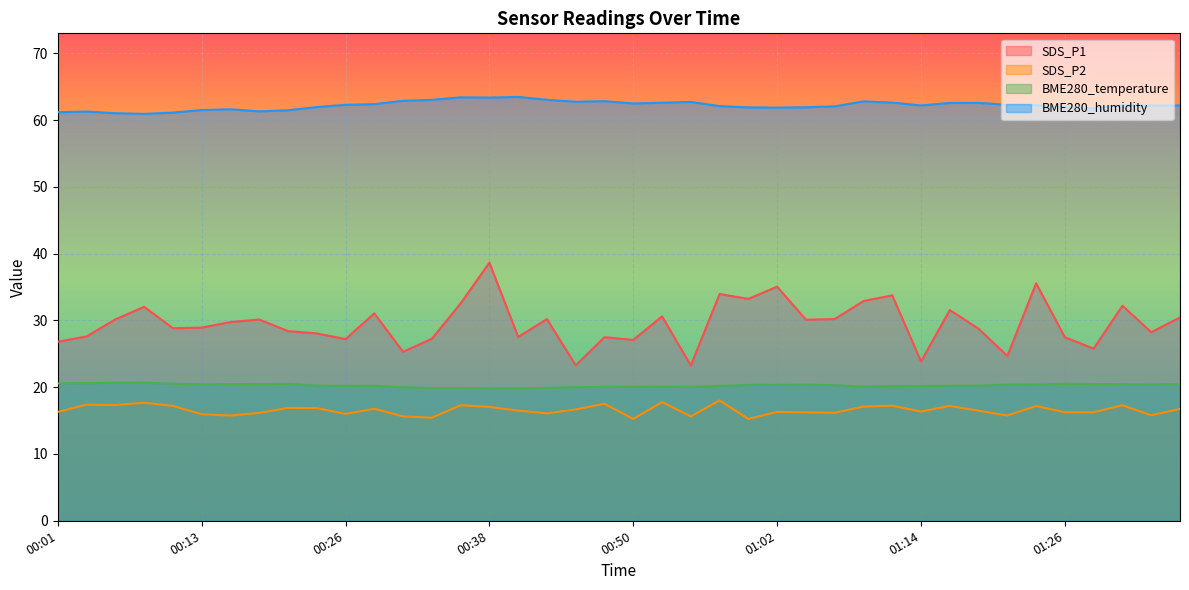

What value does the BME280_temperature series have at 00:33?

19.9